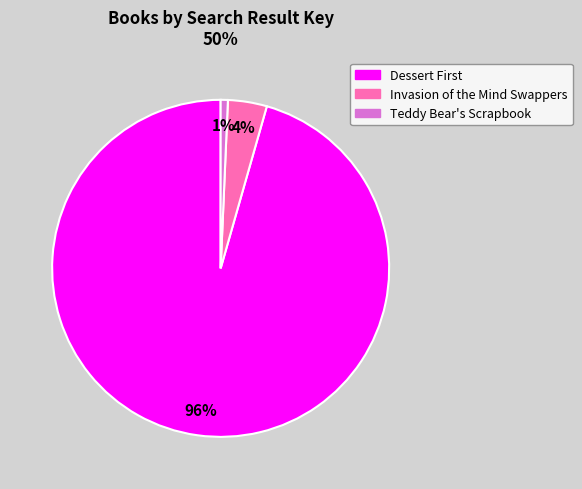

Do Teddy Bear's Scrapbook and Invasion of the Mind Swappers together represent more than half of the pie?

No